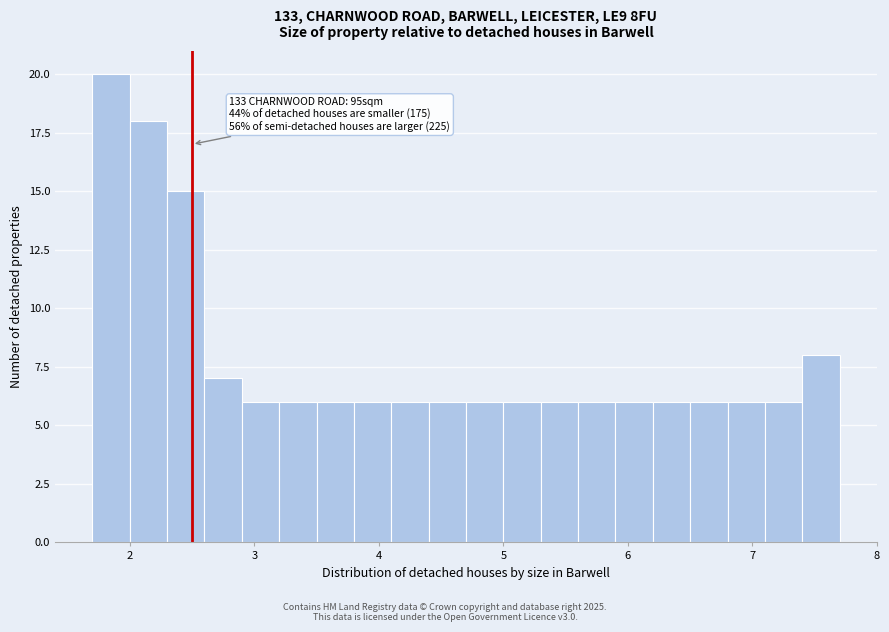

Read against the x-axis, roughly where is the centre of the tallest bar?

1.9